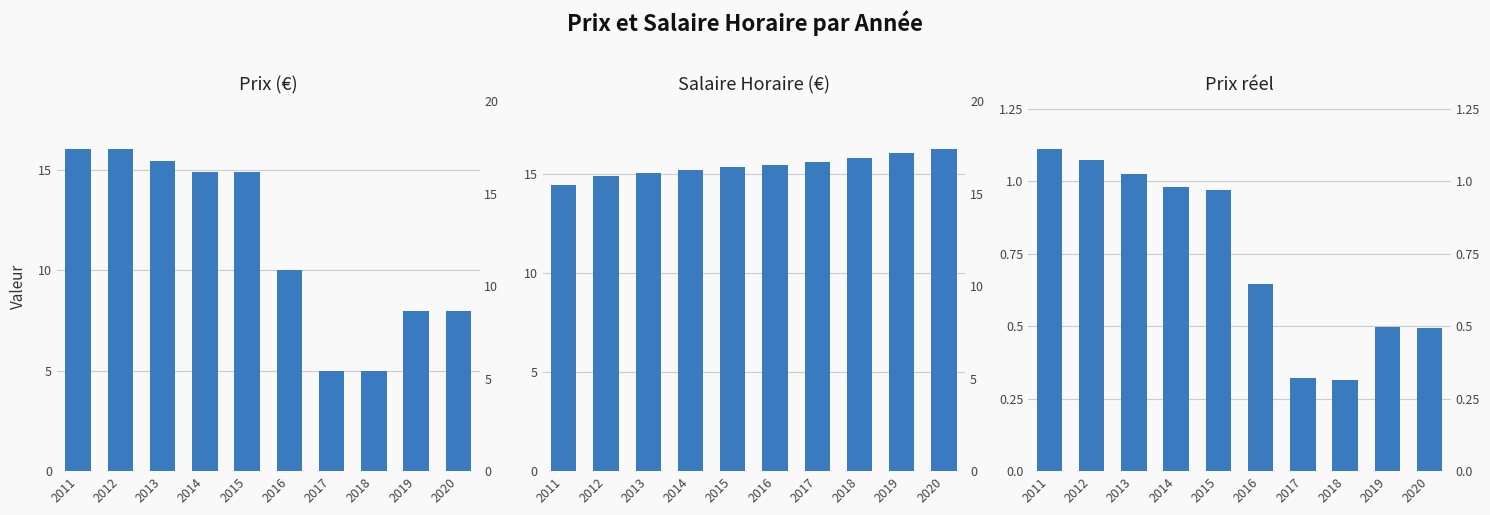

What is the average value of the Prix (€) series?

11.3